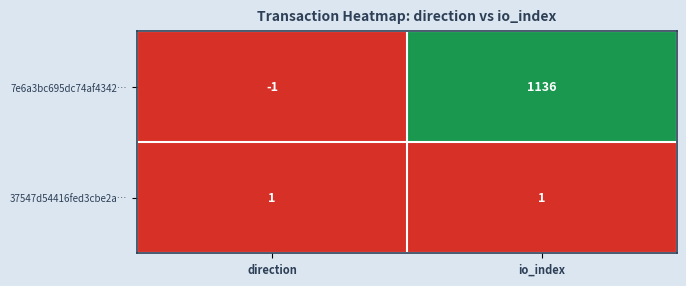

Which series has the largest range (max minus min)?

7e6a3bc695dc74af4342…